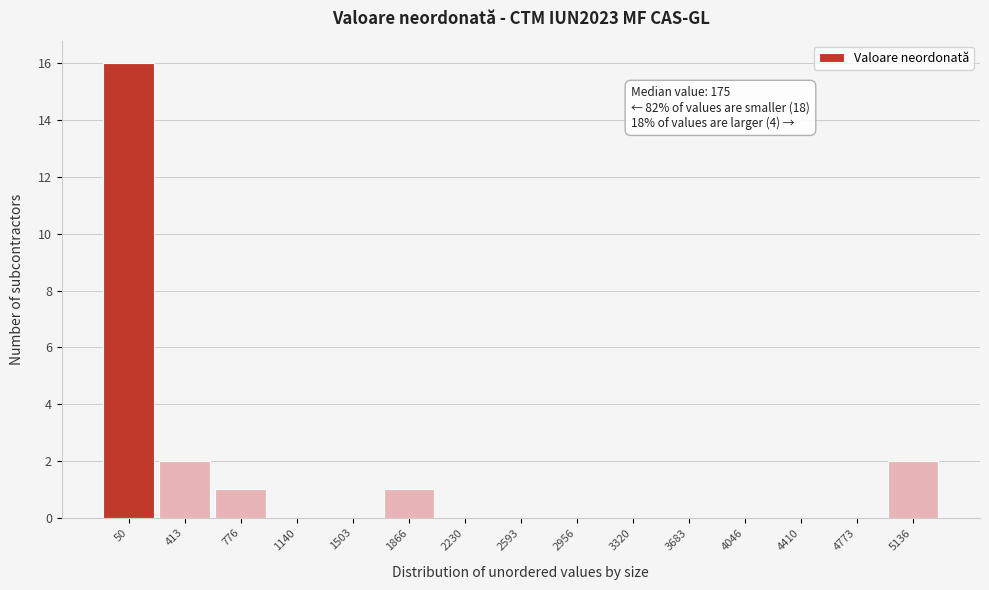

Reading right to left, what are all the values shown in this chart?

5136=2	4773=0	4410=0	4046=0	3683=0	3320=0	2956=0	2593=0	2230=0	1866=1	1503=0	1140=0	776=1	413=2	50=16